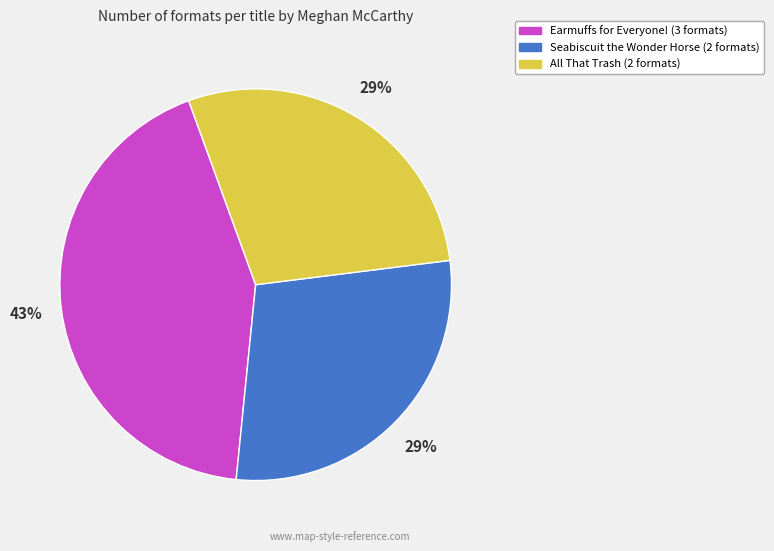

To the nearest percent, what is the average slice percentage?

33%